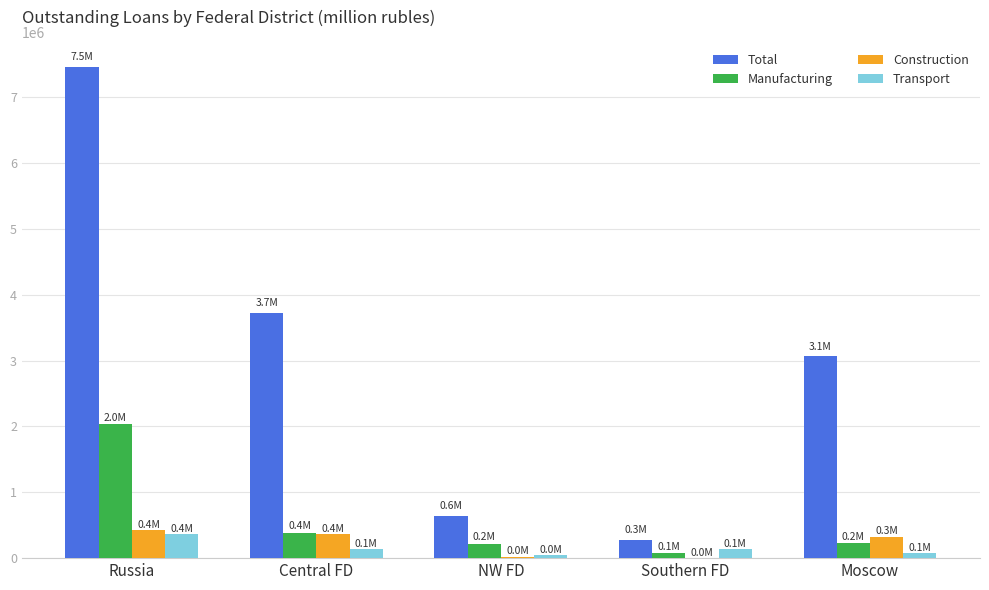

Which series has the largest total across all categories?

Total